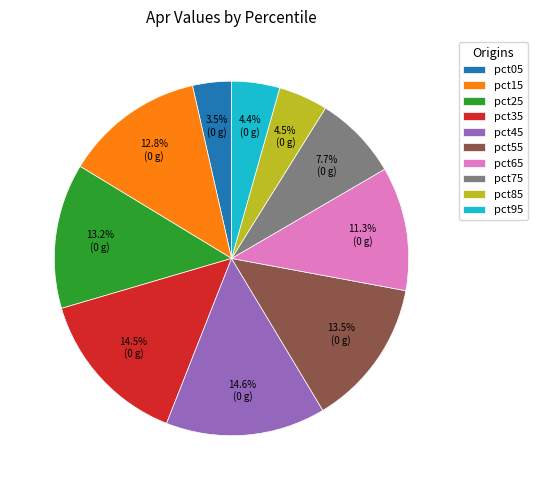

What percentage is NOT represented by pct45?

85.4%